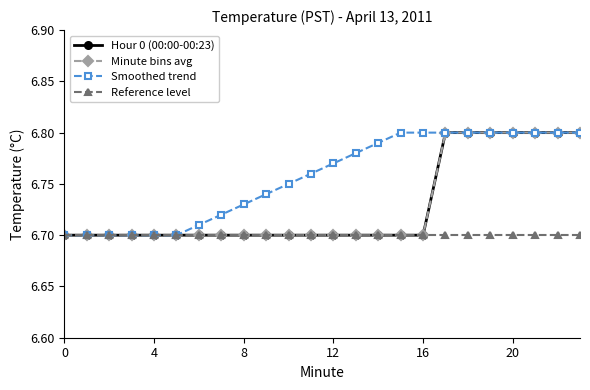

How many lines are shown in the chart?

4